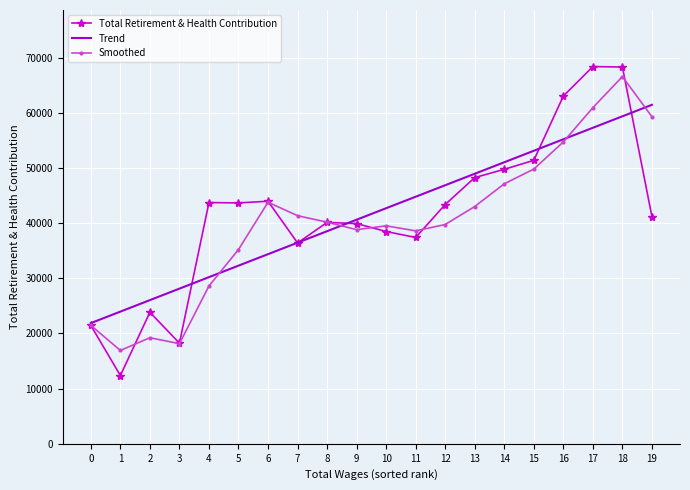

What is the difference between the highest and lowest values at 15?

3317.3